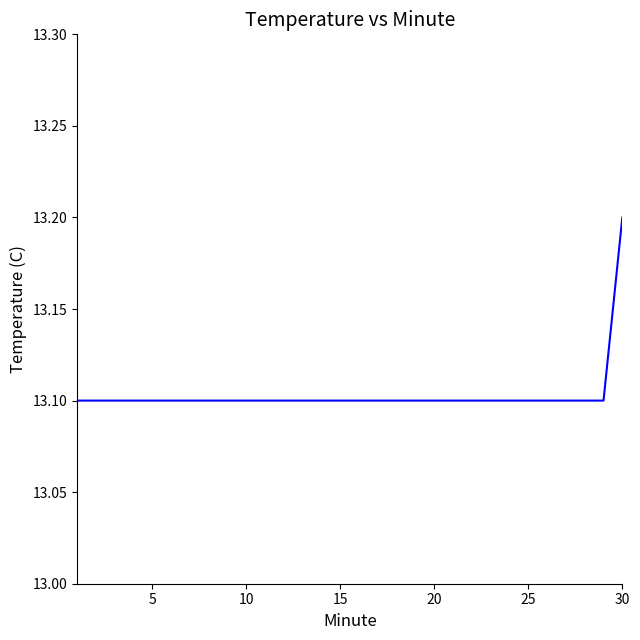

What is the minimum value shown in the chart?

13.1